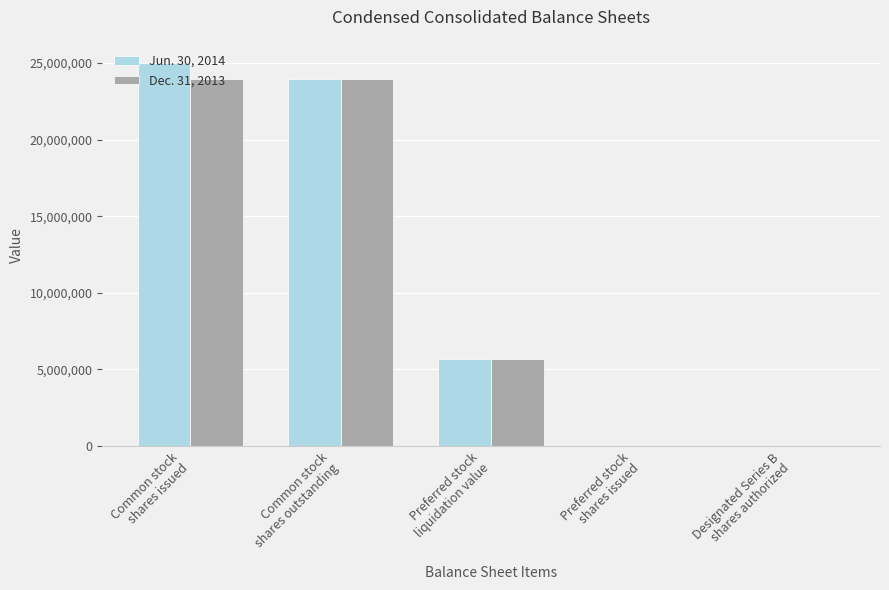

What value does the Dec. 31, 2013 series have at Common stock
shares issued?

23928619